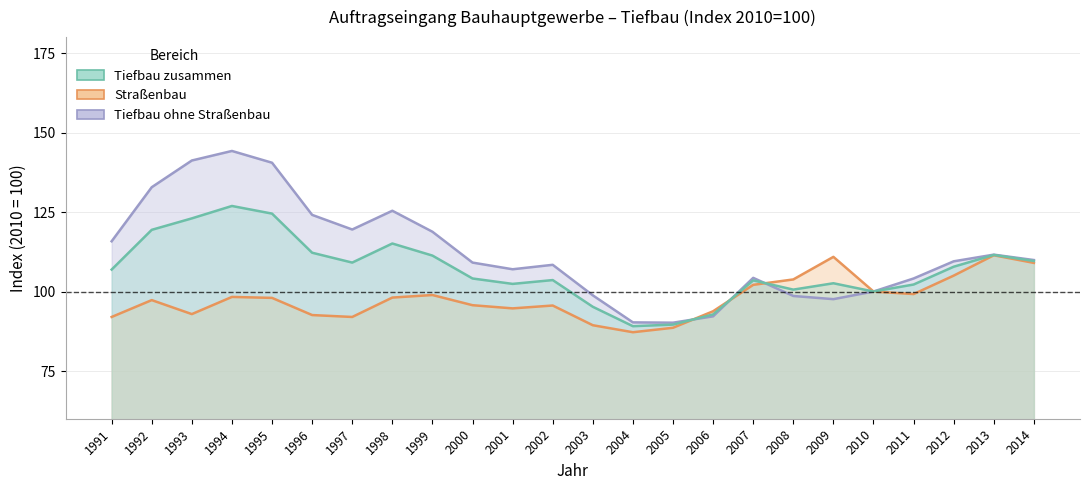

At which category does Straßenbau reach its first local peak?

1992